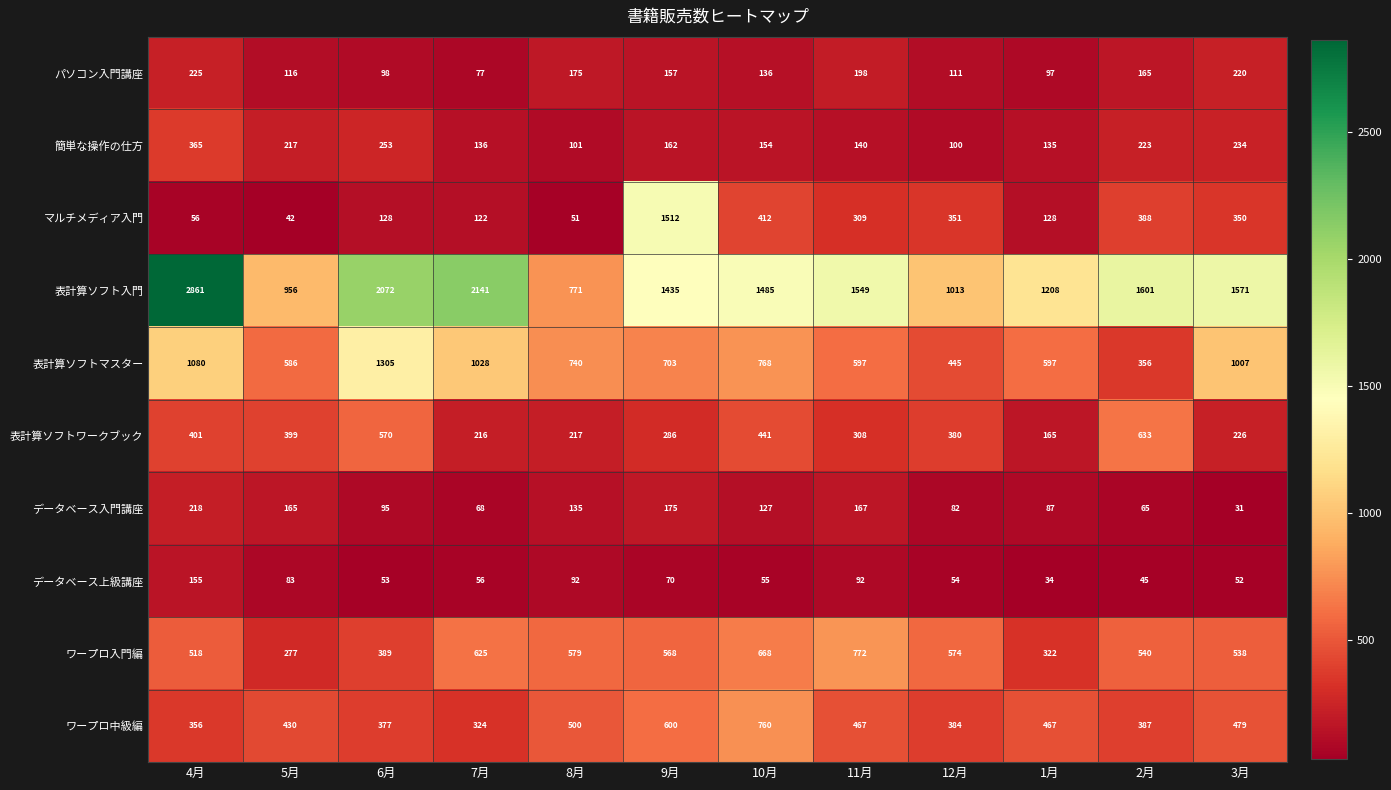

At which label does マルチメディア入門 first exceed 309?

9月